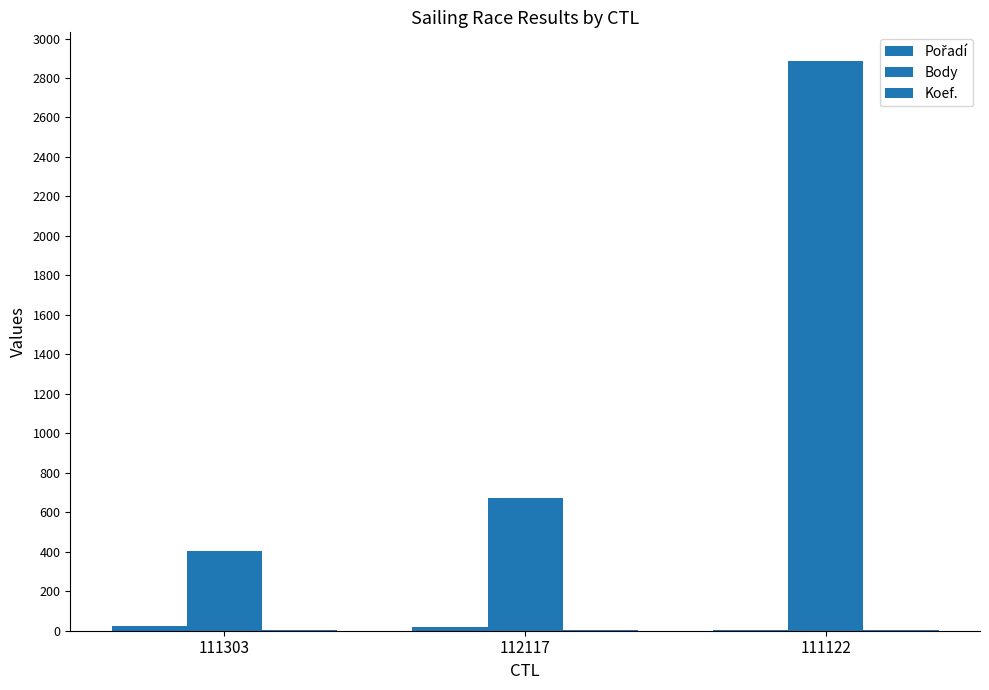

Which has a higher value, 111122 or 111303?

111303